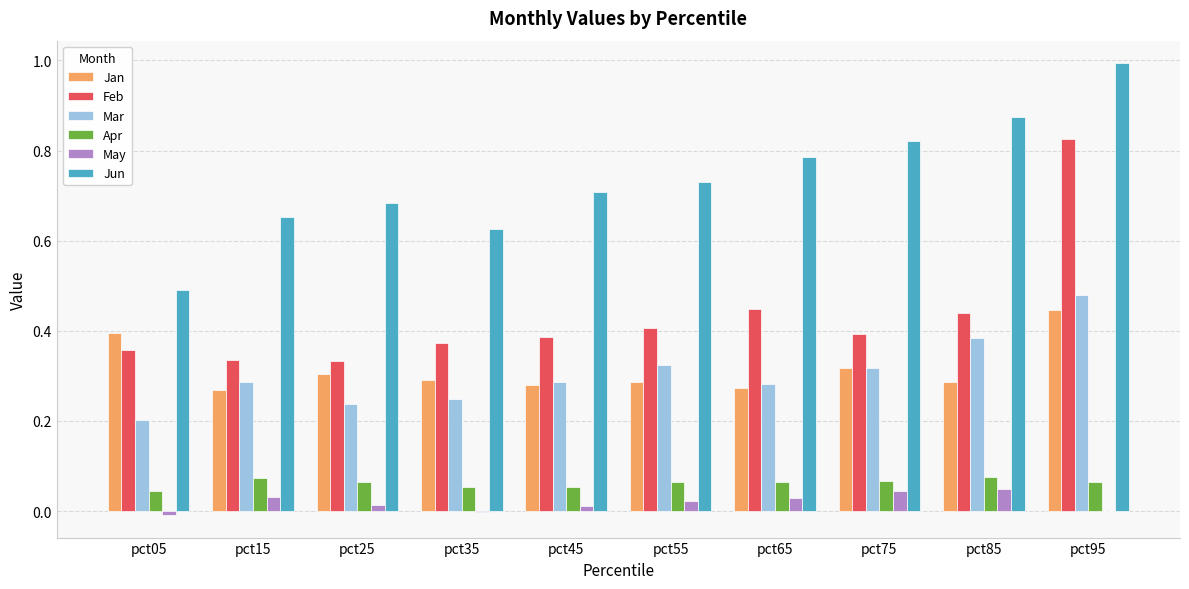

Are the bars grouped side by side (vs. stacked)?

Yes